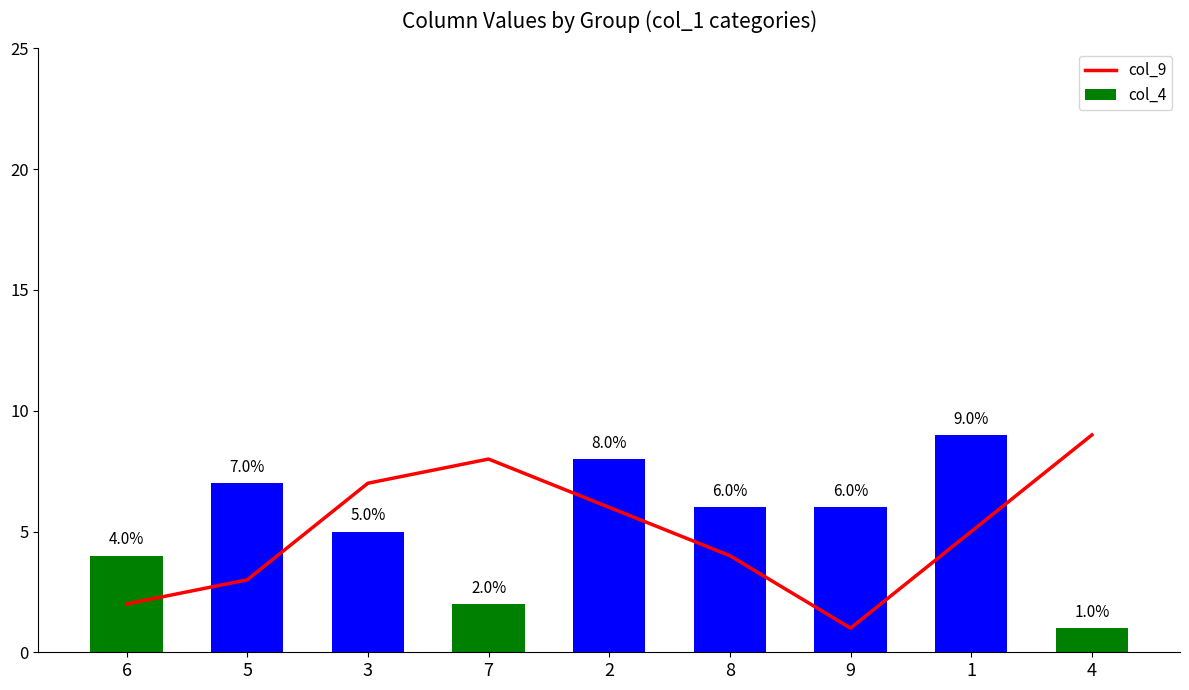

What is the difference between the col_9 values at 7 and 4?

1